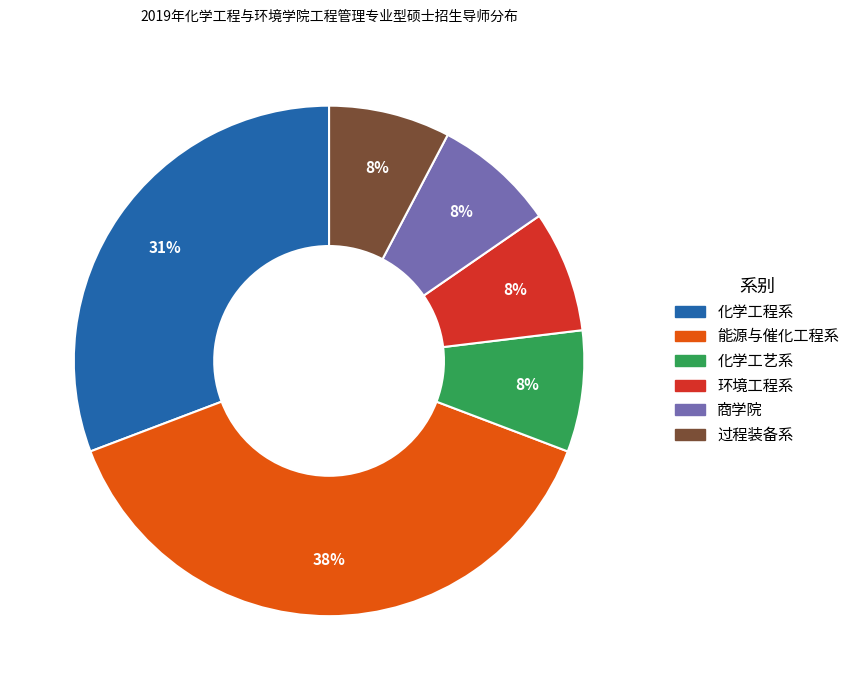

What is the largest slice in the pie chart?

能源与催化工程系